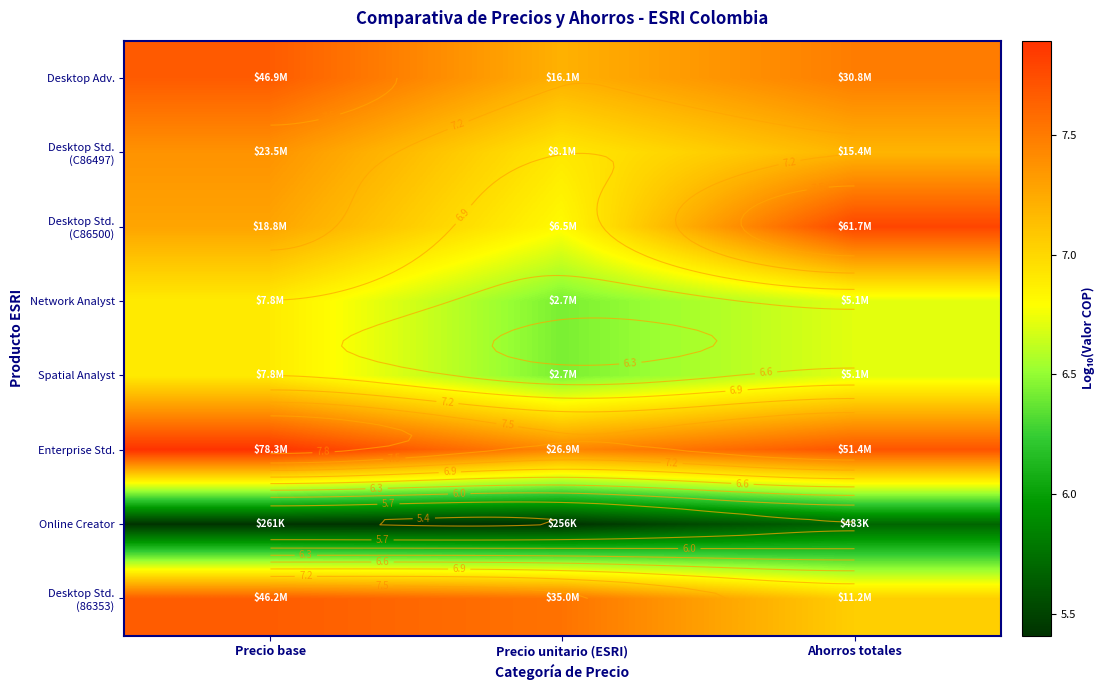

At Precio base, list the series in order from largest to smallest.

Enterprise Std., Desktop Adv., Desktop Std. (86353), Desktop Std. (C86497), Desktop Std. (C86500), Network Analyst, Spatial Analyst, Online Creator